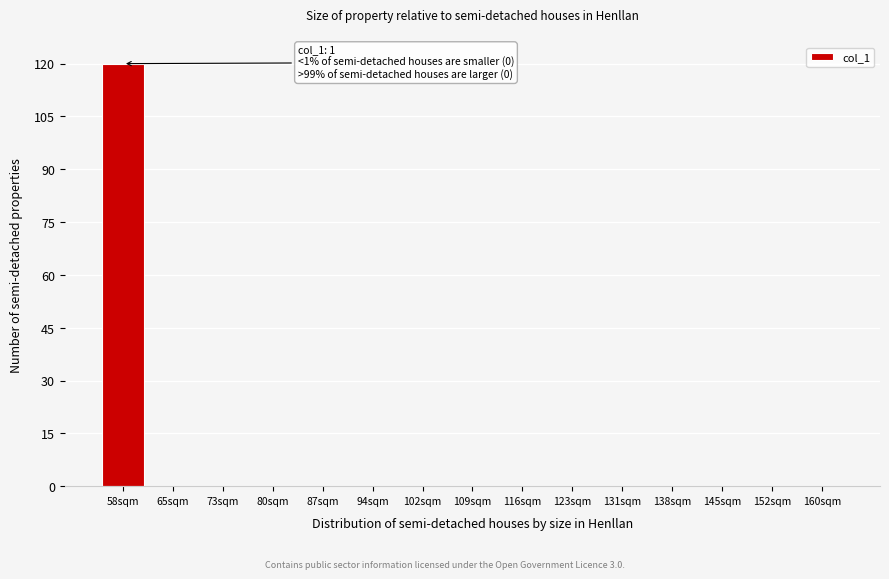

Reading left to right, list all the values displayed in this chart.

58sqm=120	65sqm=0	73sqm=0	80sqm=0	87sqm=0	94sqm=0	102sqm=0	109sqm=0	116sqm=0	123sqm=0	131sqm=0	138sqm=0	145sqm=0	152sqm=0	160sqm=0